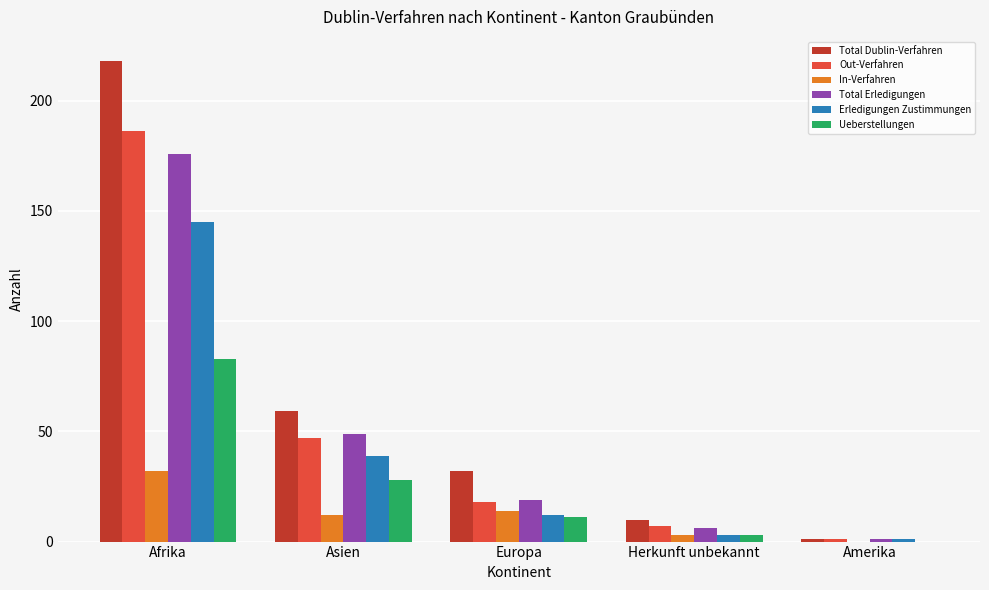

What is the highest value of the Ueberstellungen series?

83